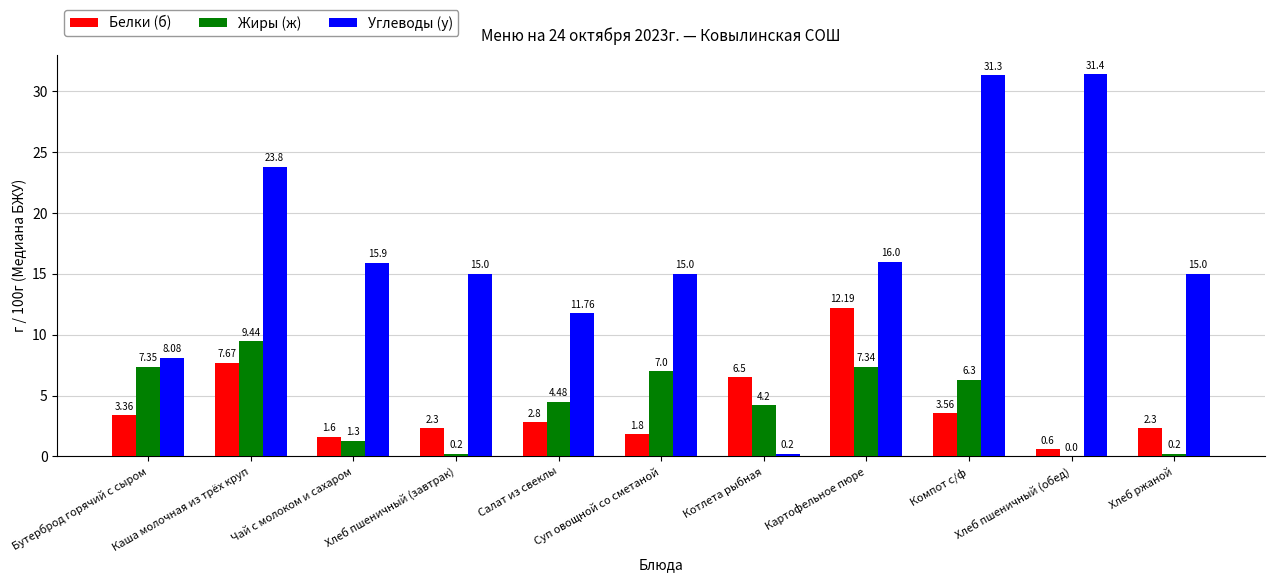

What is the total value across all series at Компот с/ф?

41.2